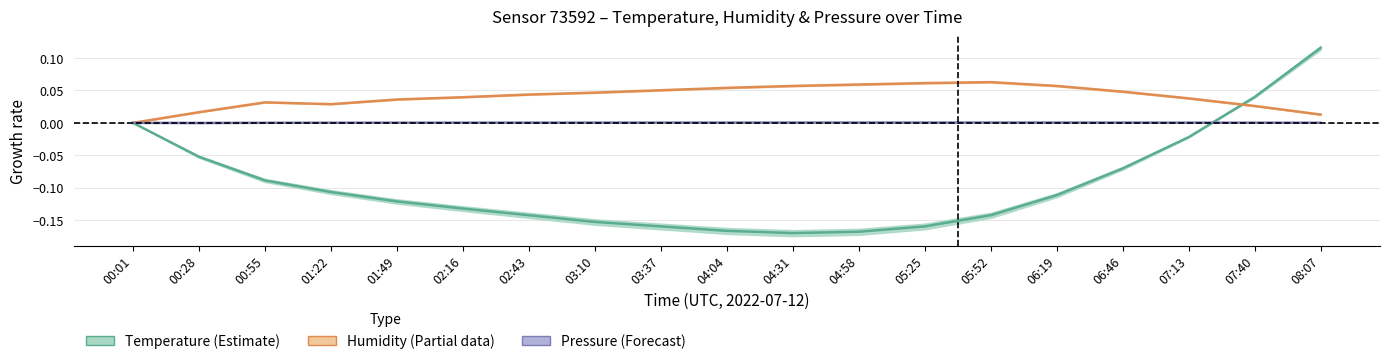

Between 01:49 and 04:58, which is larger?

01:49